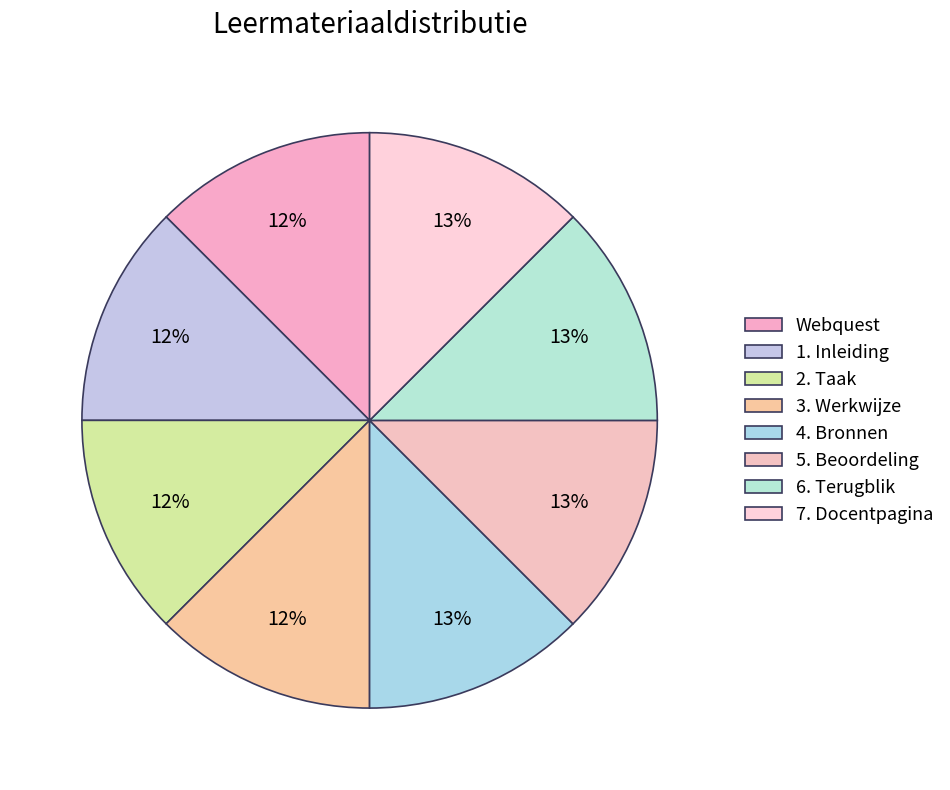

The 1. Inleiding slice represents 12% of the pie. True or false?

True